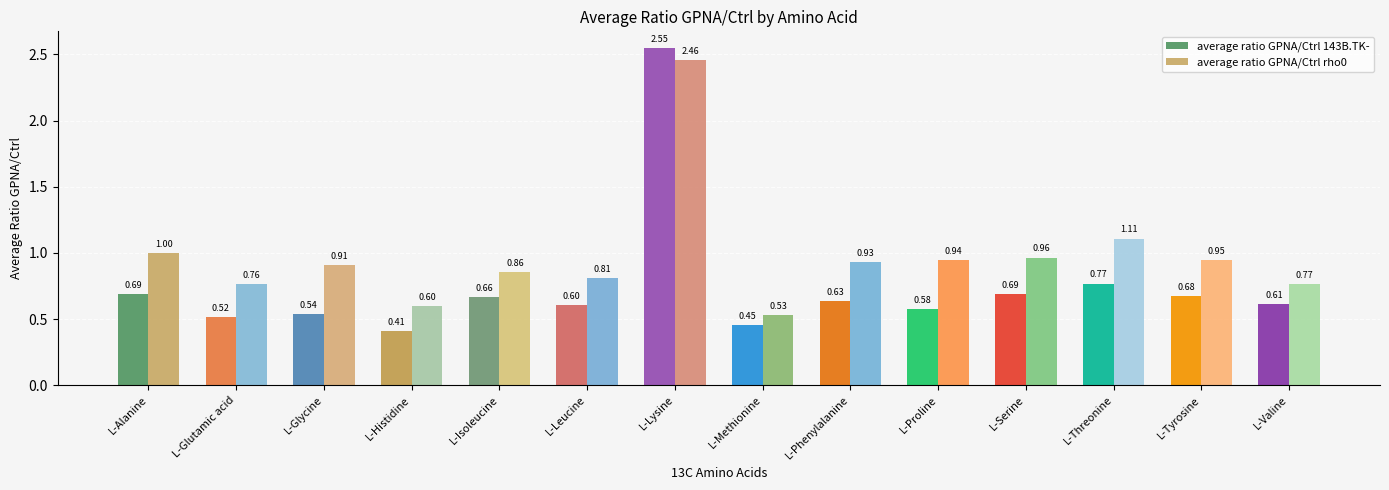

Which series has the widest spread of values?

average ratio GPNA/Ctrl 143B.TK-